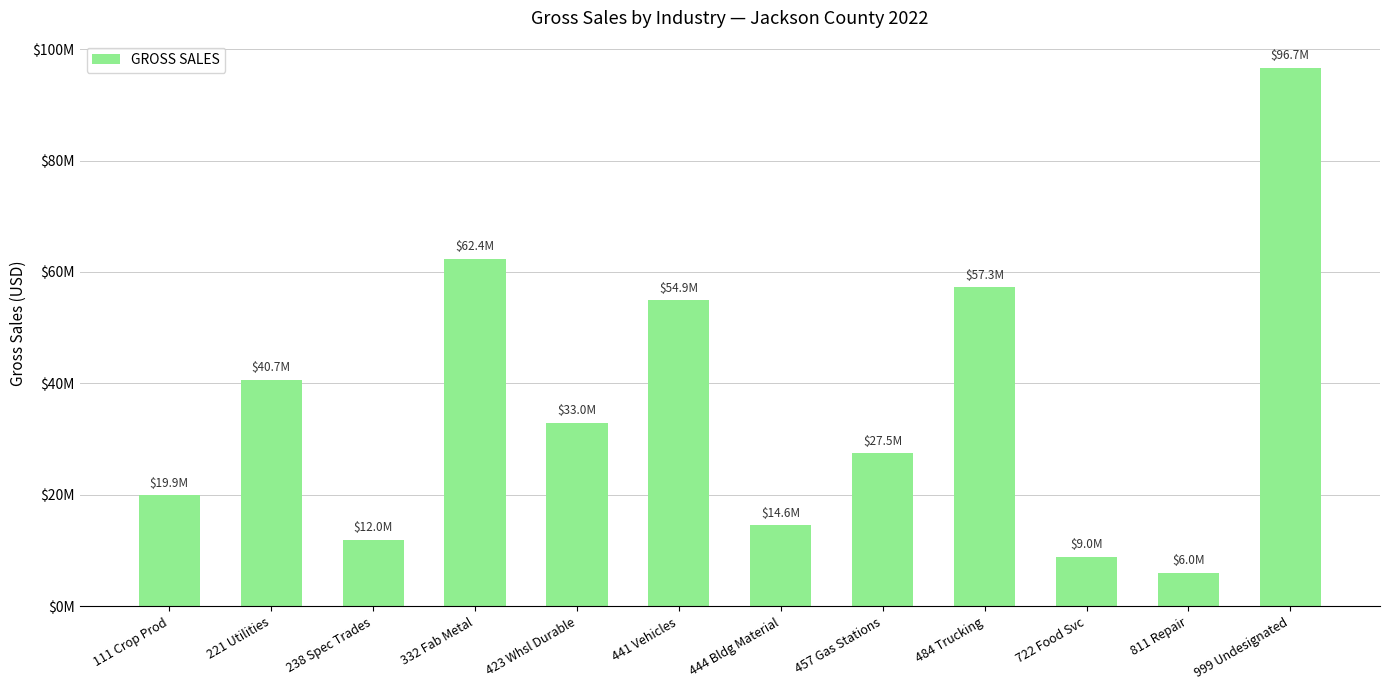

True or false: the data shows 12549892 at 111 Crop Prod.

False